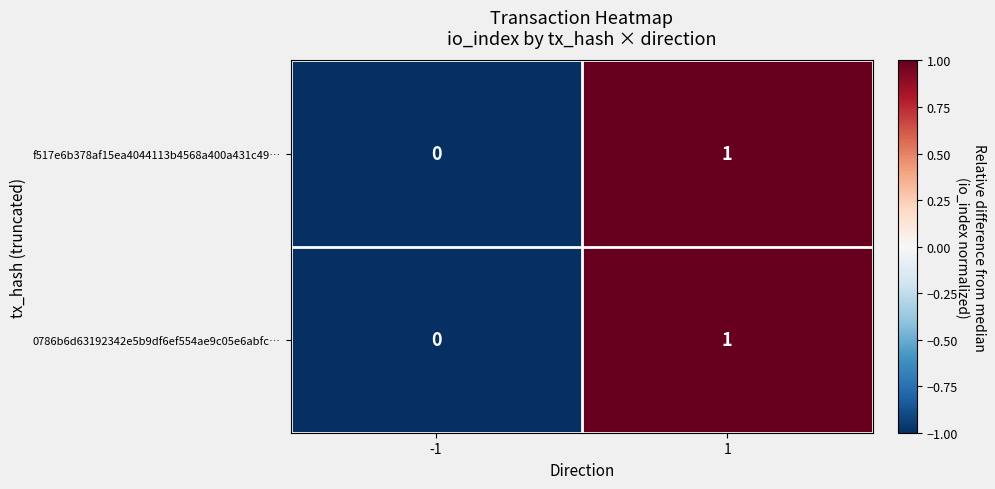

Count the number of categories in the chart.

2